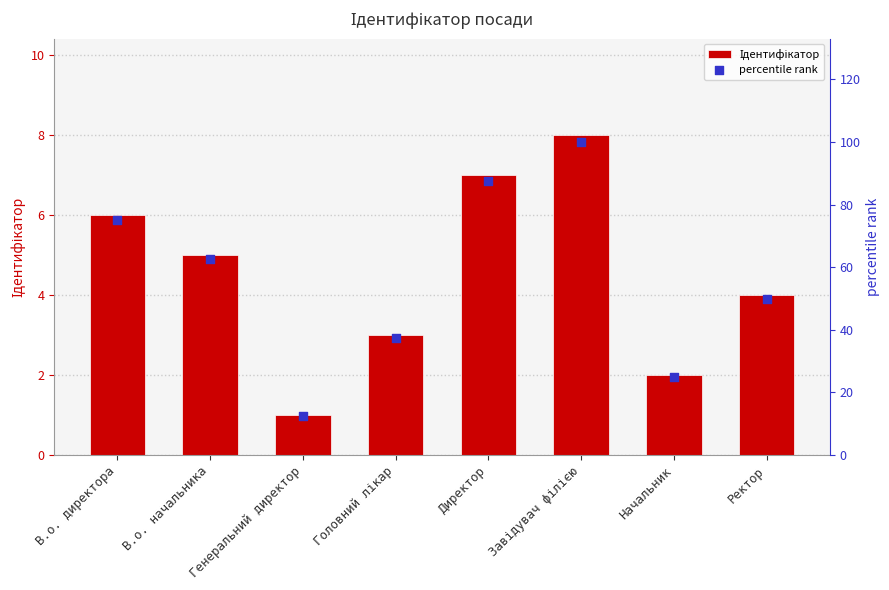

What are all the series names shown in the legend?

Ідентифікатор, percentile rank